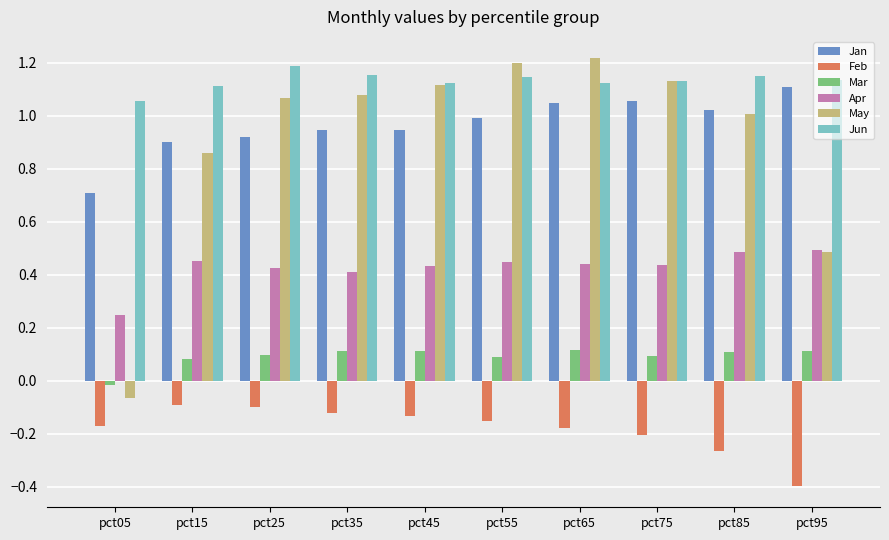

At pct35, list the series in order from largest to smallest.

Jun, May, Jan, Apr, Mar, Feb